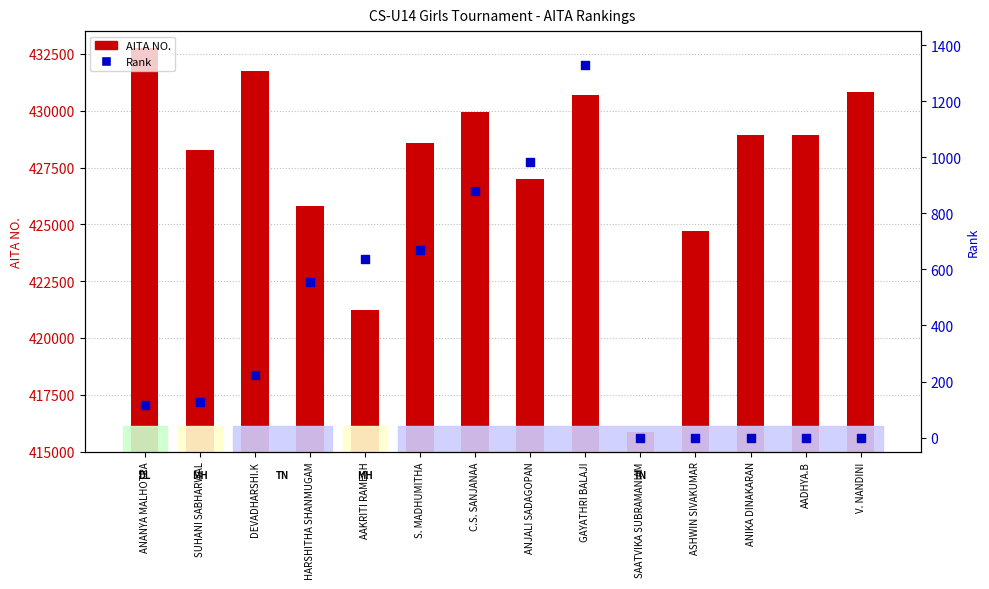

Which series has the largest total across all categories?

AITA NO.